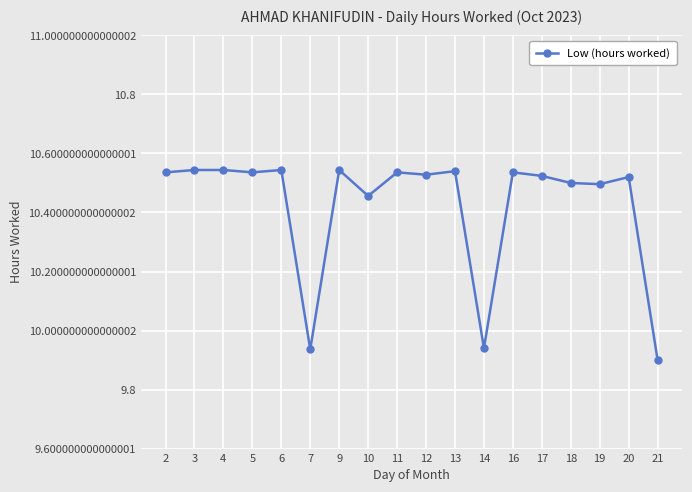

What is the ratio of the value at 17 to the value at 18?

1.0